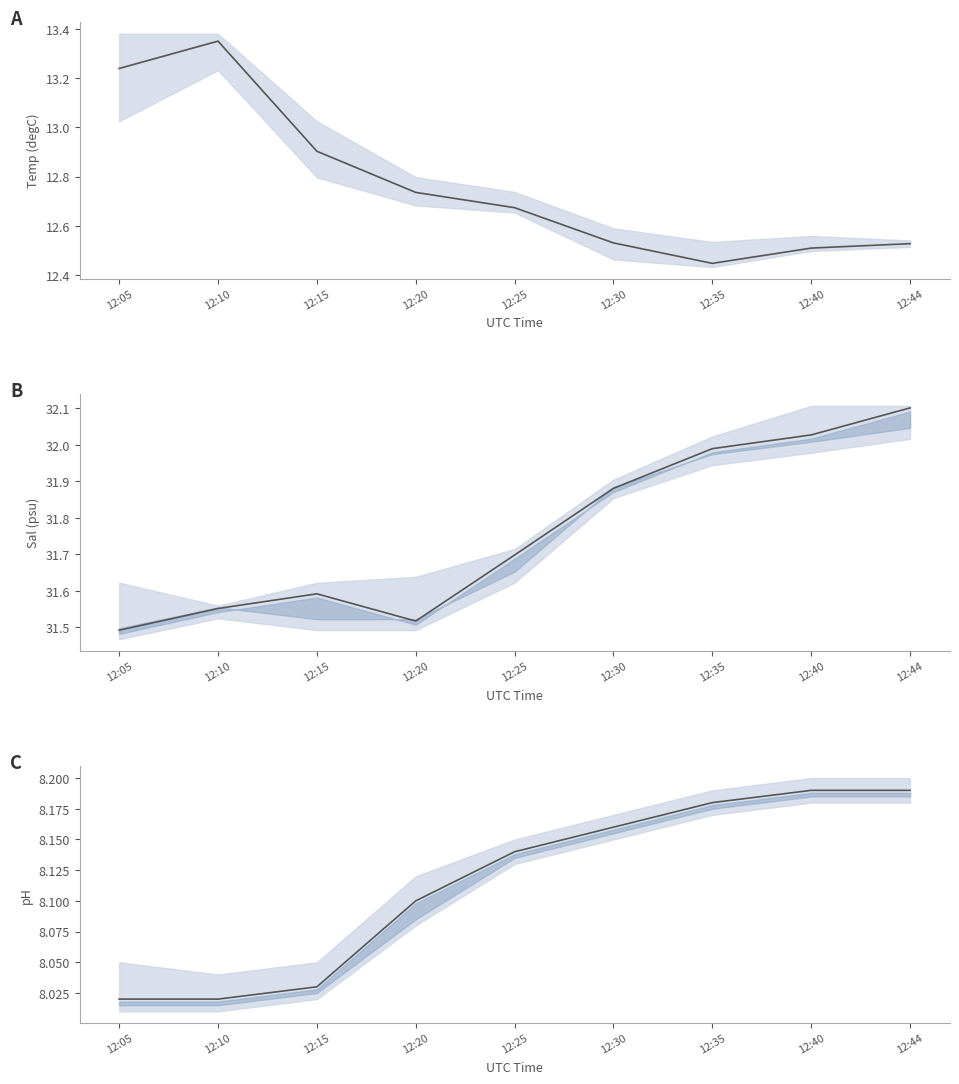

Reading left to right, list all the values displayed in this chart.

Temp(degC): 12:05=13.2	12:10=13.3	12:15=12.9	12:20=12.7	12:25=12.7	12:30=12.5	12:35=12.4	12:40=12.5	12:44=12.5
Sal(psu): 12:05=31.5	12:10=31.6	12:15=31.6	12:20=31.5	12:25=31.7	12:30=31.9	12:35=32.0	12:40=32.0	12:44=32.1
pH: 12:05=8.0	12:10=8.0	12:15=8.0	12:20=8.1	12:25=8.1	12:30=8.2	12:35=8.2	12:40=8.2	12:44=8.2